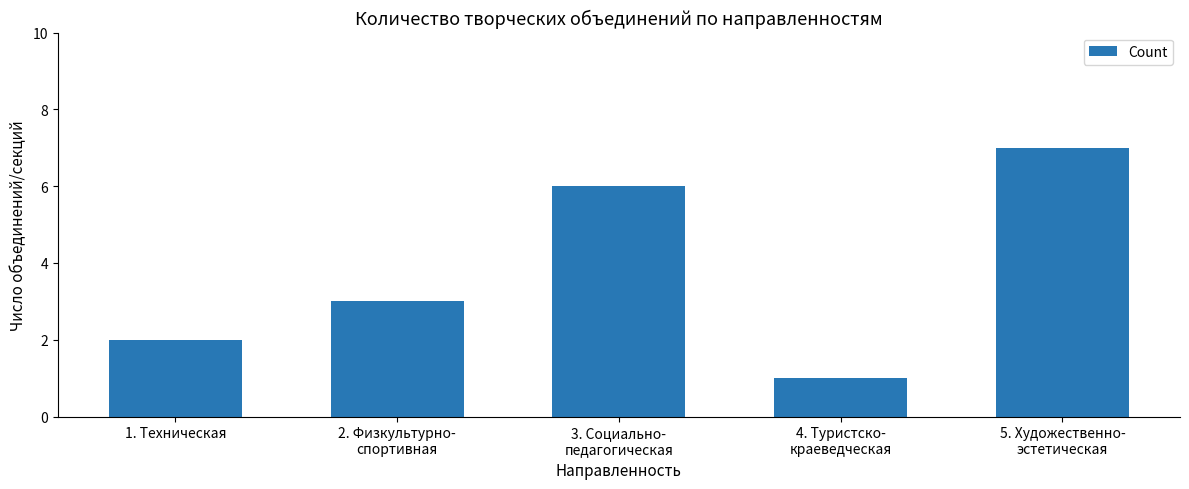

What is the label of the 4th bar from the right?

2. Физкультурно-
спортивная